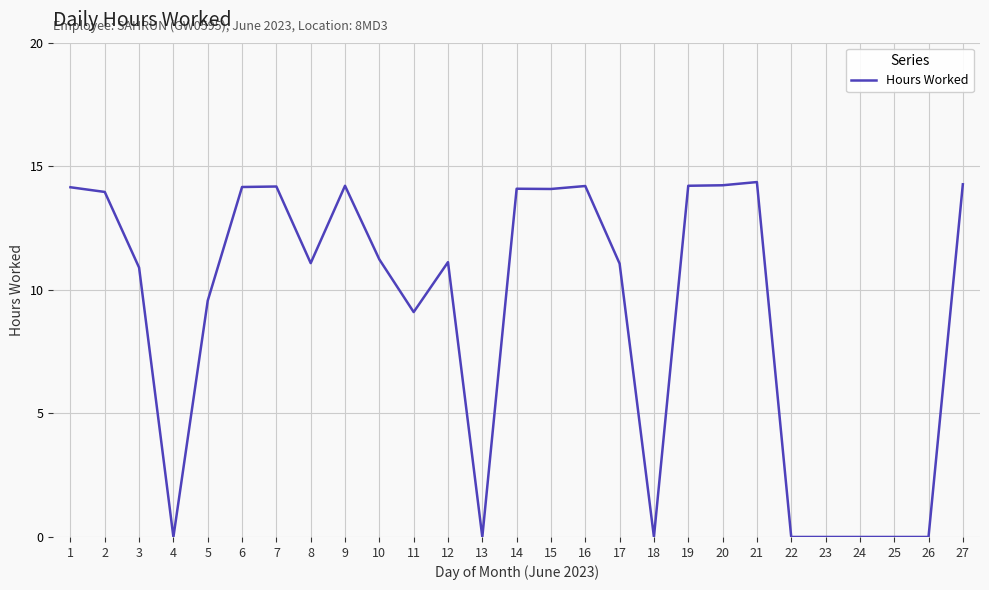

At which label does the data first exceed 11?

1